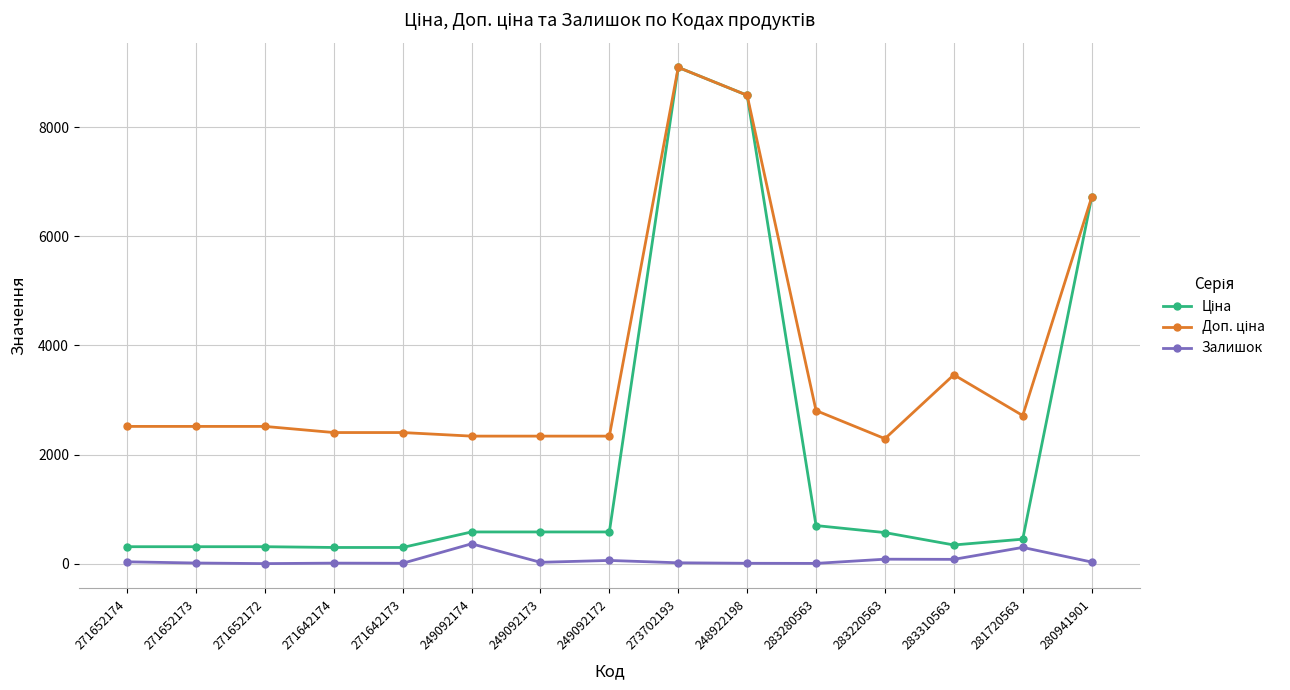

At which label does Залишок first exceed 29?

271652174